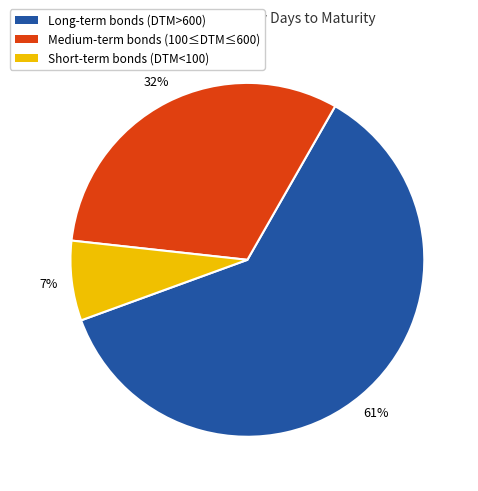

To the nearest percent, what is the average slice percentage?

33%